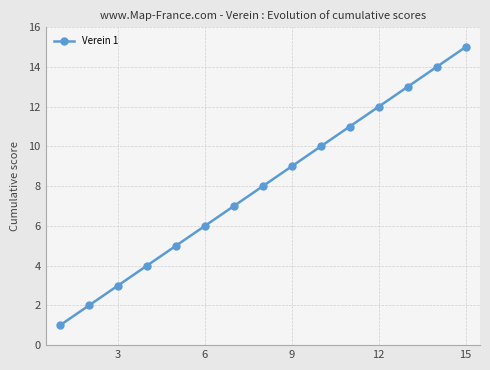

How many values are below 8?

7